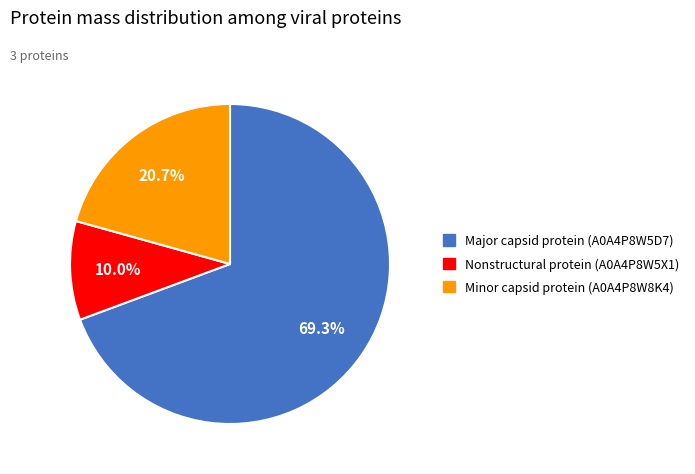

Is the sum of Minor capsid protein (A0A4P8W8K4) and Major capsid protein (A0A4P8W5D7) greater than half?

Yes